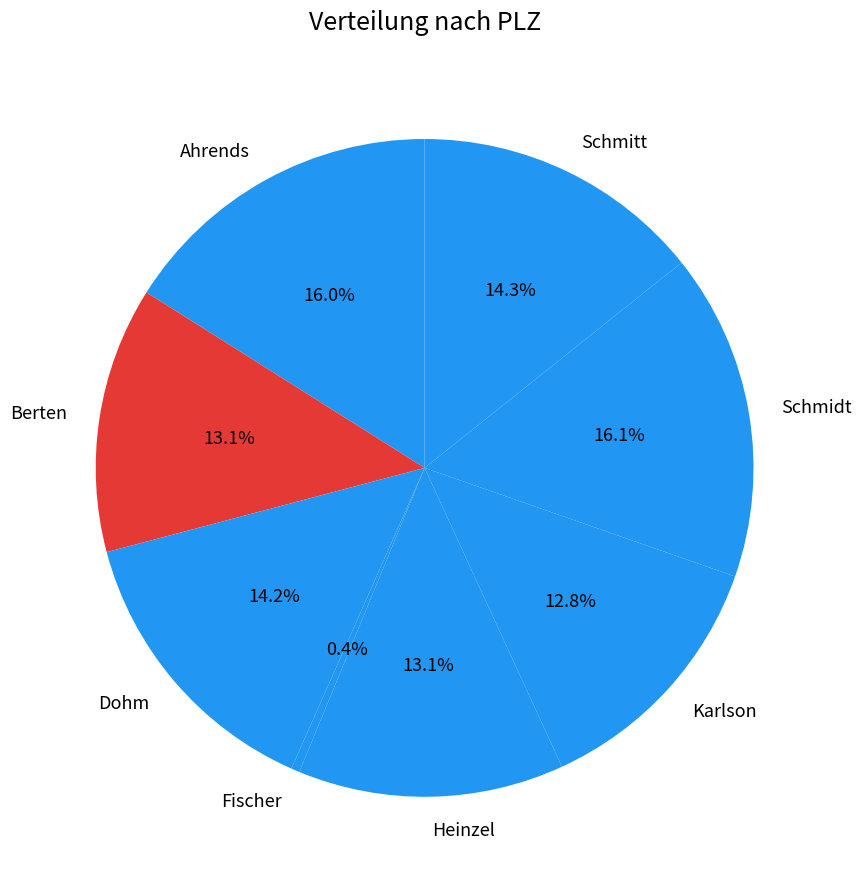

Is there a majority slice in this chart?

No